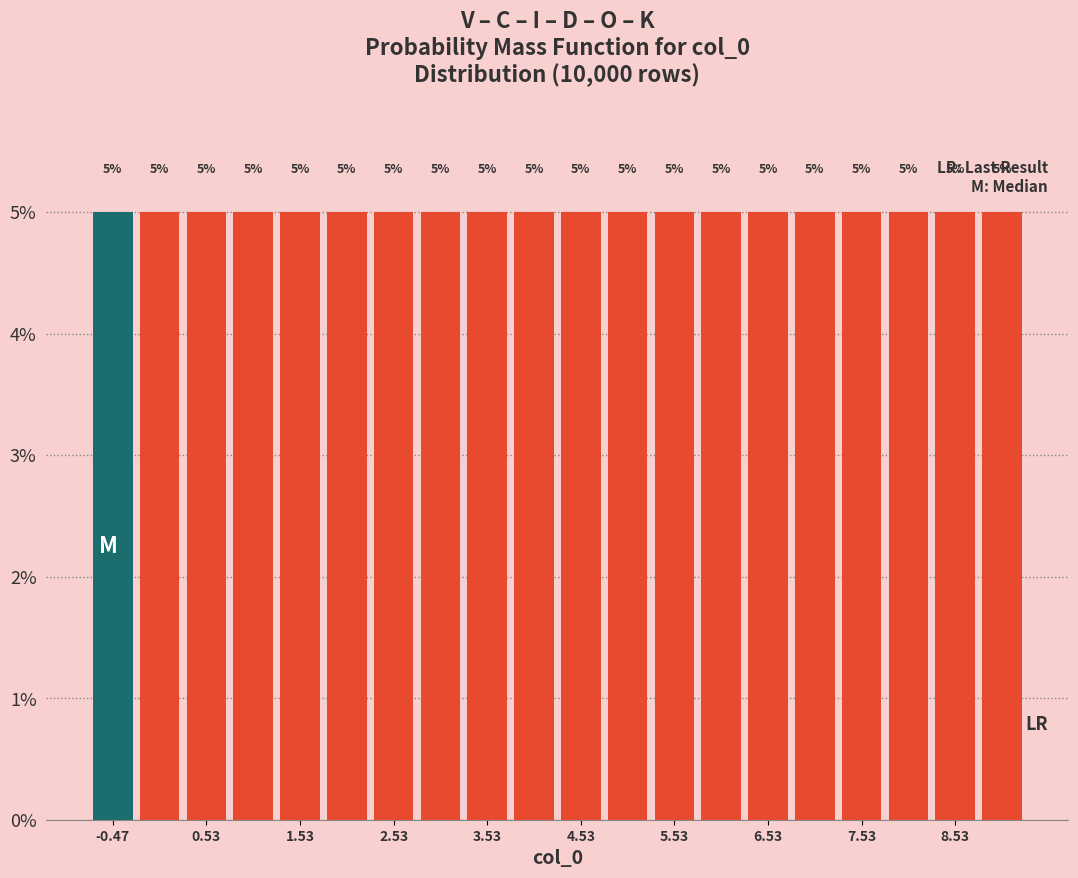

What is the height of the bar covering 8.8 to 9.3 on the x-axis? The bar edges are not printed on the chart, so give them approximately, as read against the axis.

5